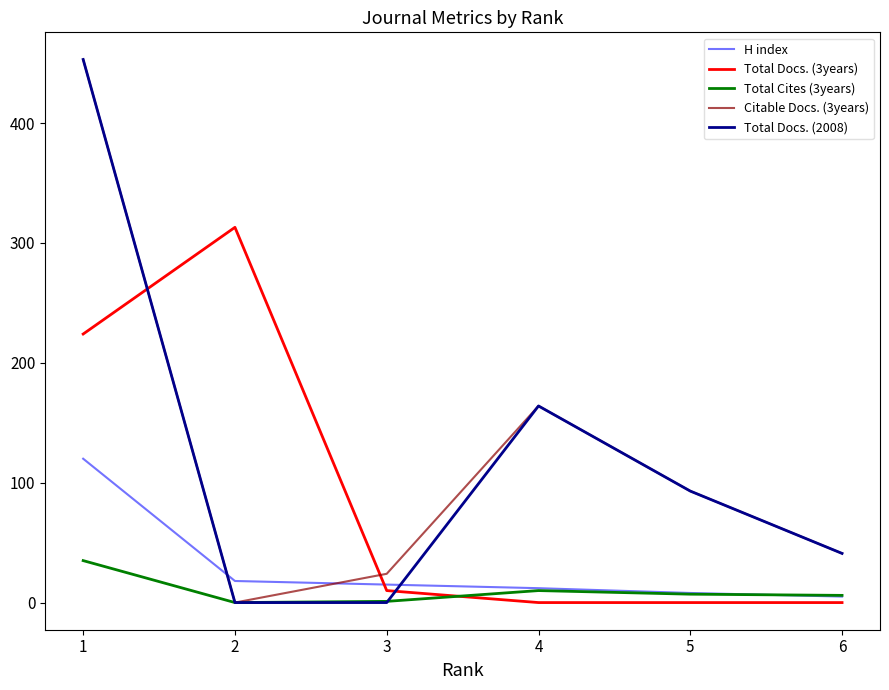

How many lines are shown in the chart?

5